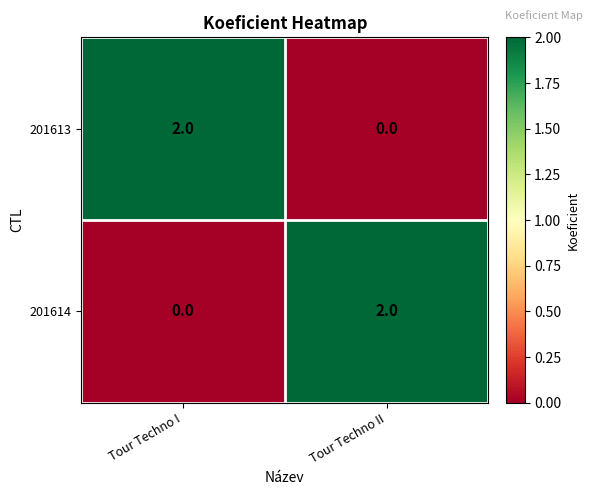

Rank the categories by 201614 value from lowest to highest.

Tour Techno I, Tour Techno II